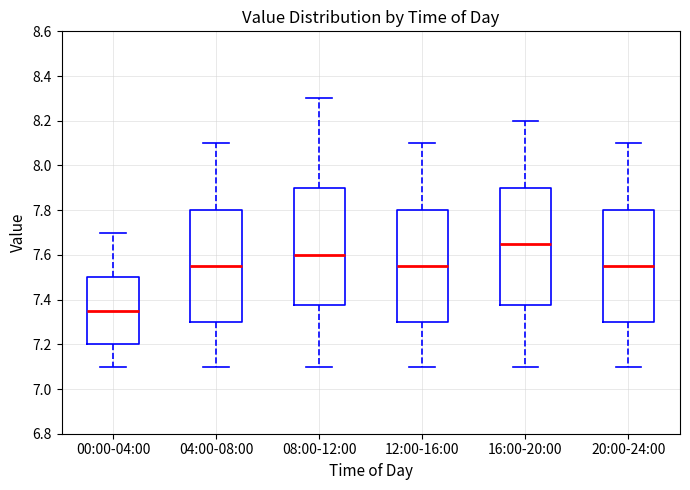

Which box's median line is the highest?

16:00-20:00